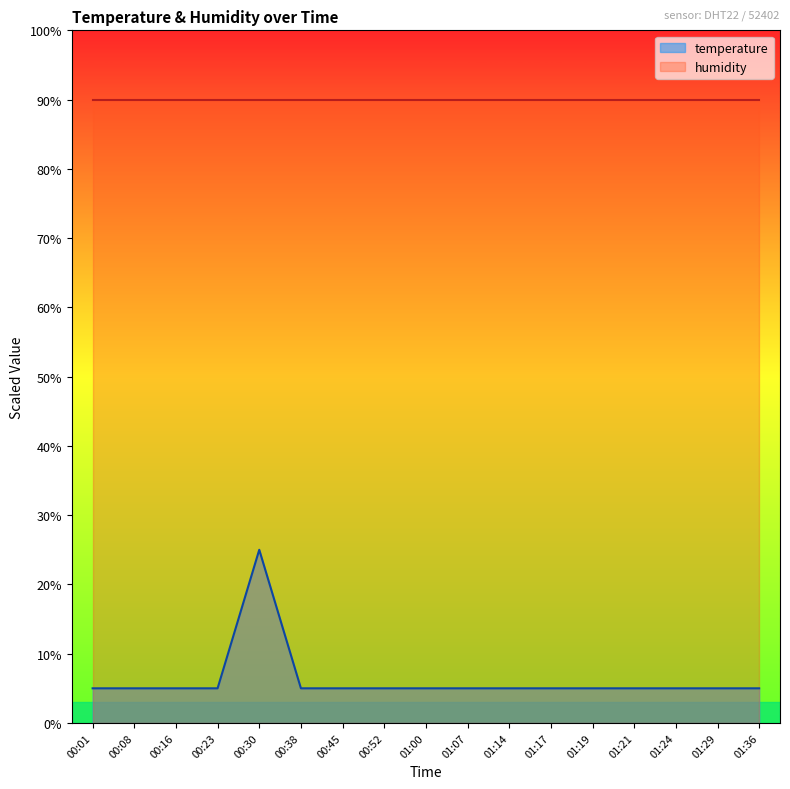

What is the smallest value displayed?

5.0